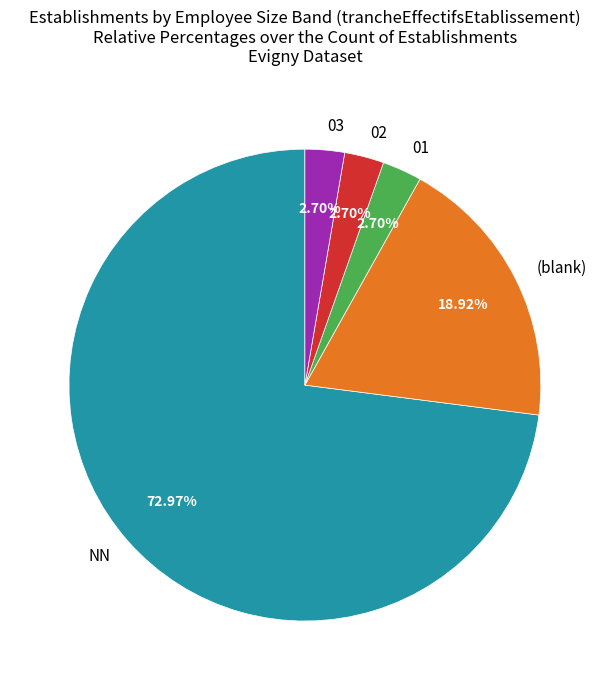

To the nearest percent, what is the difference between the largest and smallest slice percentages?

70%